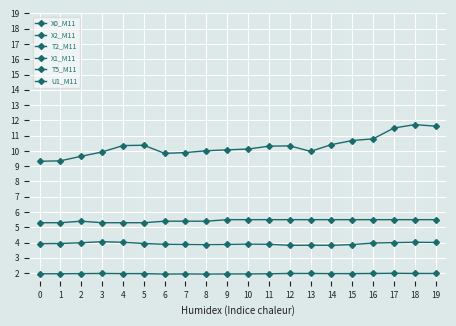

What is the value of the X0_M11 point at the 7th from the left?

9.8